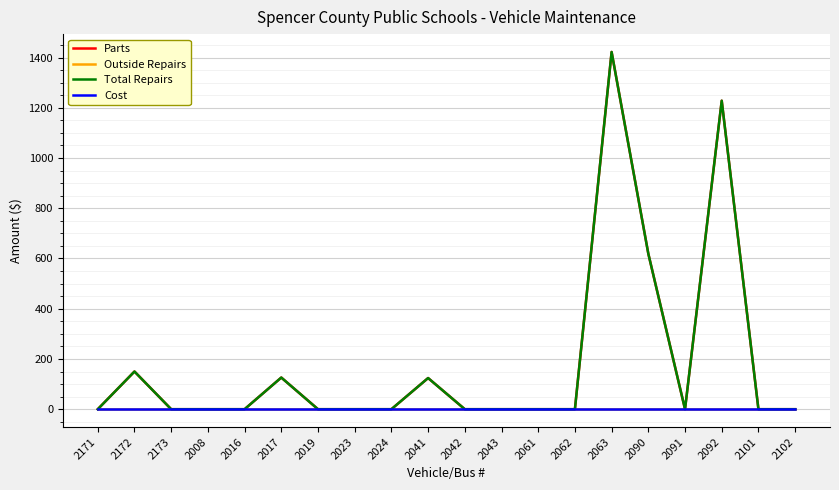

Which has a higher value, 2090 or 2173?

2090